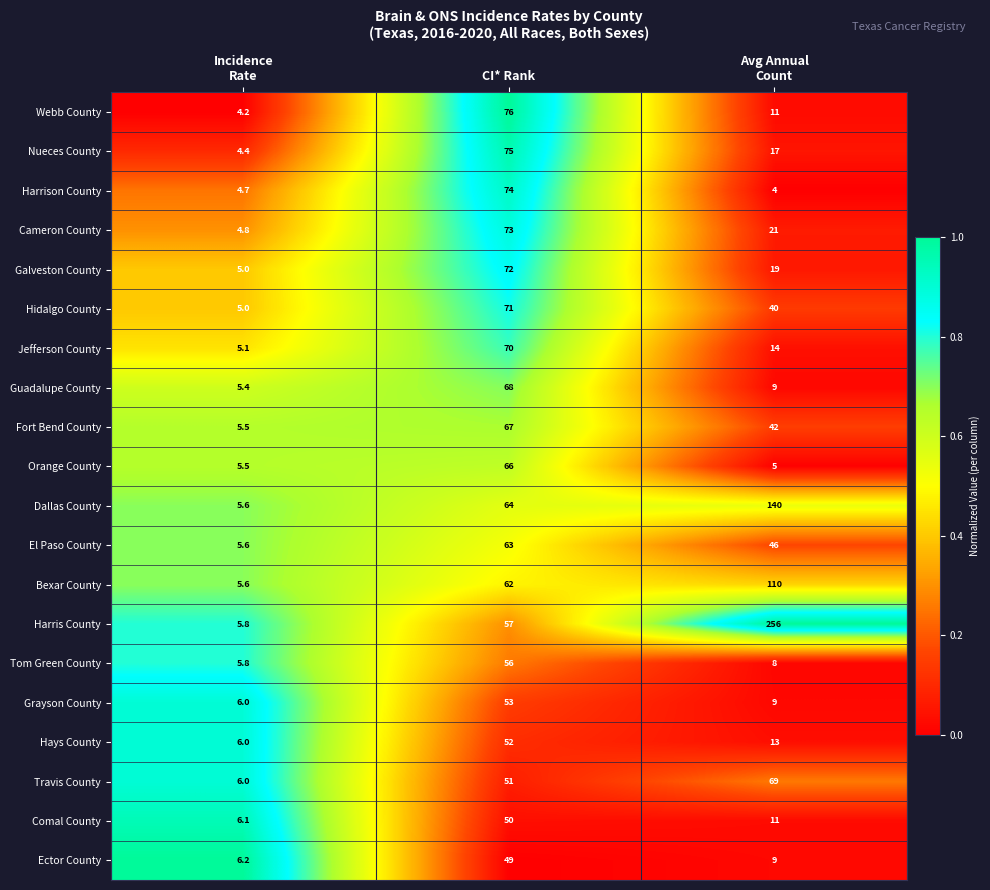

What is the total value across all series at Avg Annual
Count?

853.0